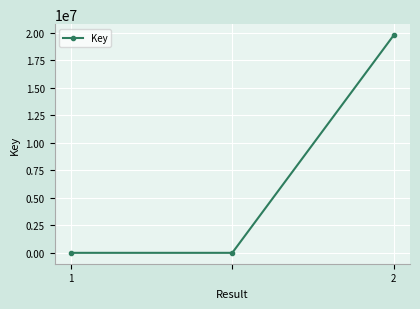

What is the maximum value shown in the chart?

19771129